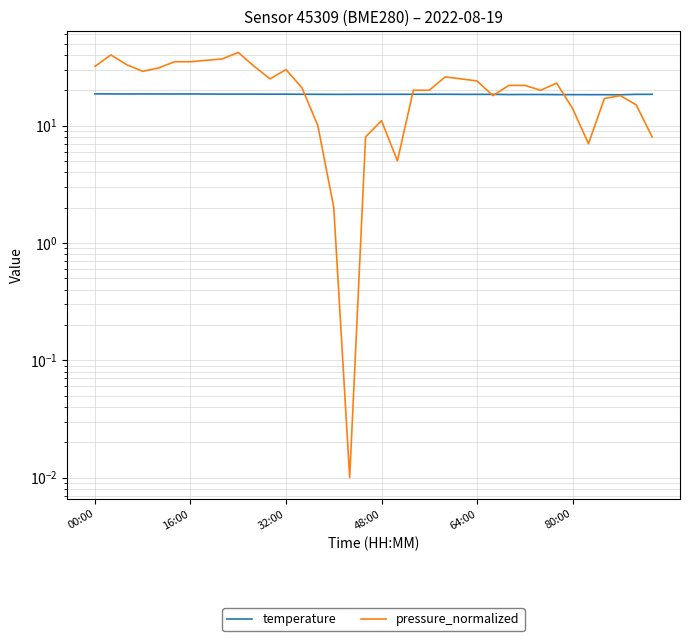

What is the value of the pressure_normalized point at the 11th from the left?

32.0